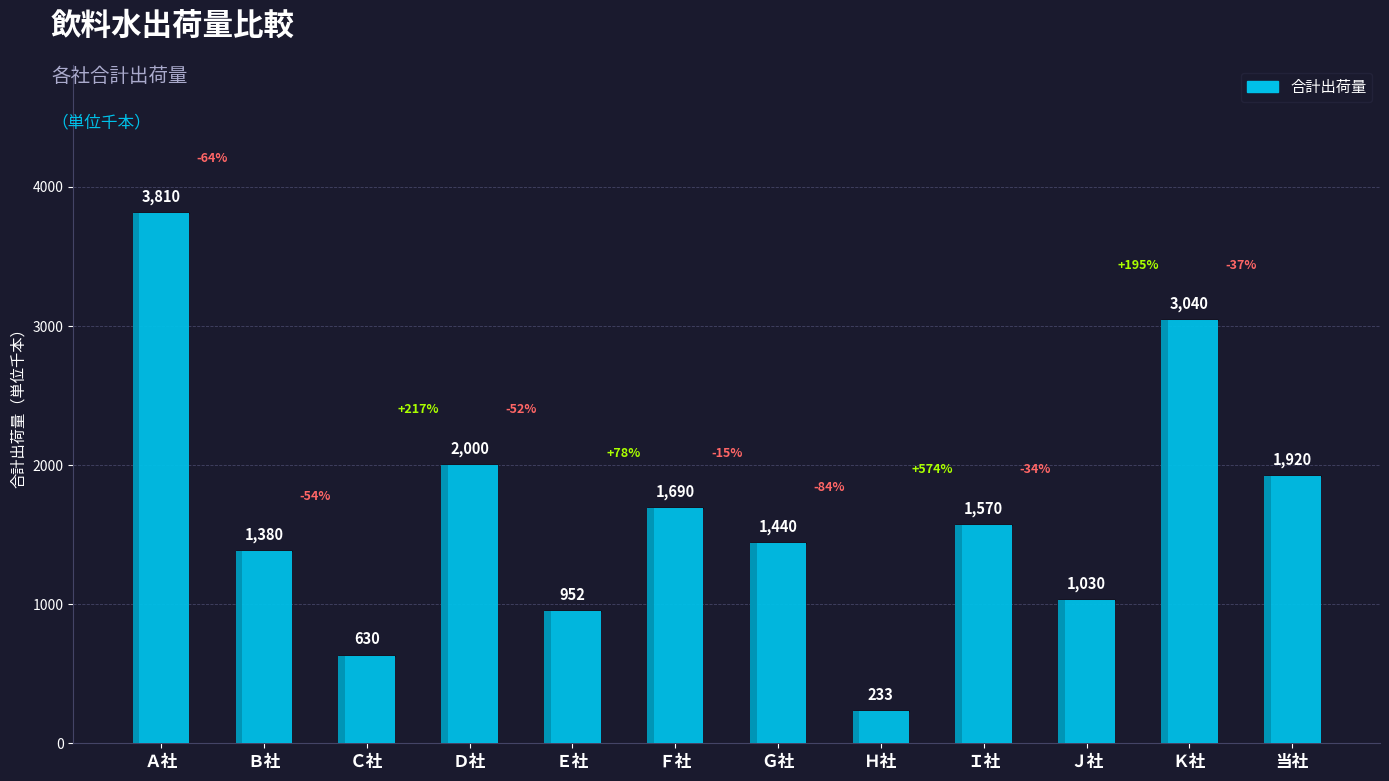

Is it true that the value at Ｋ社 is 4012?

False